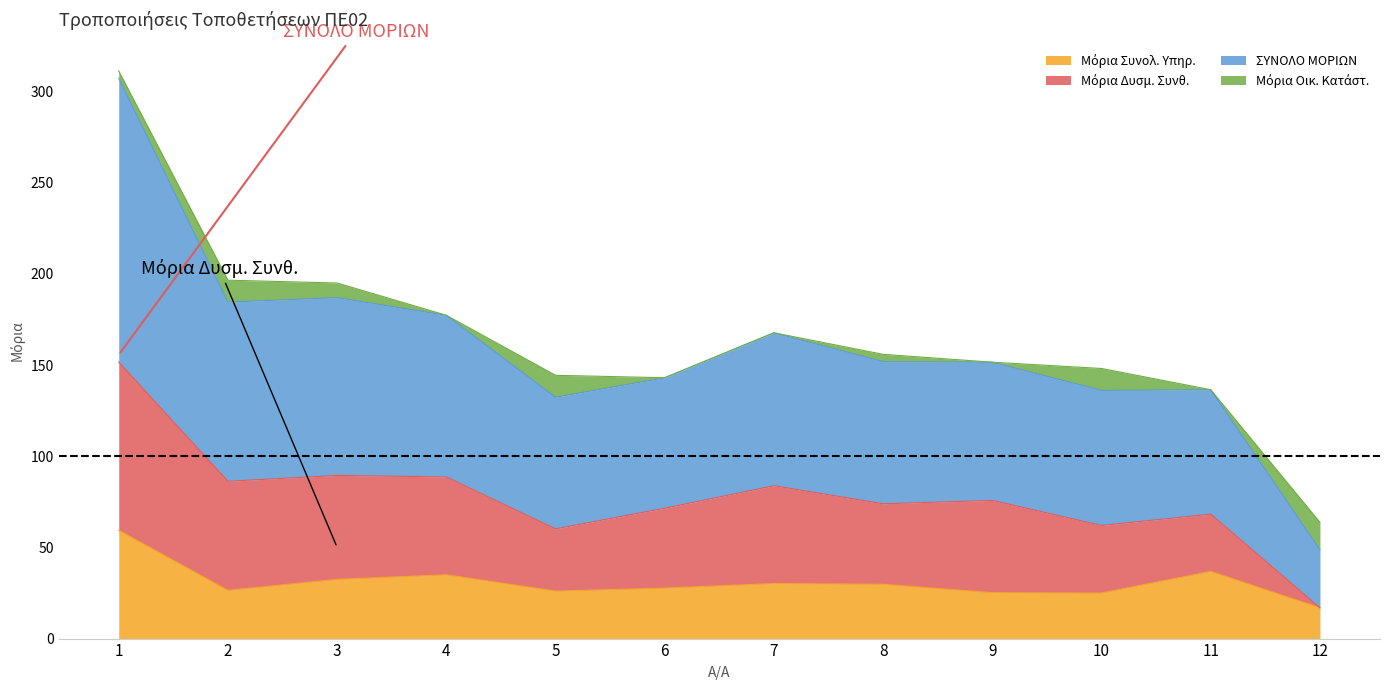

What is the total value across all series at 4?

177.3